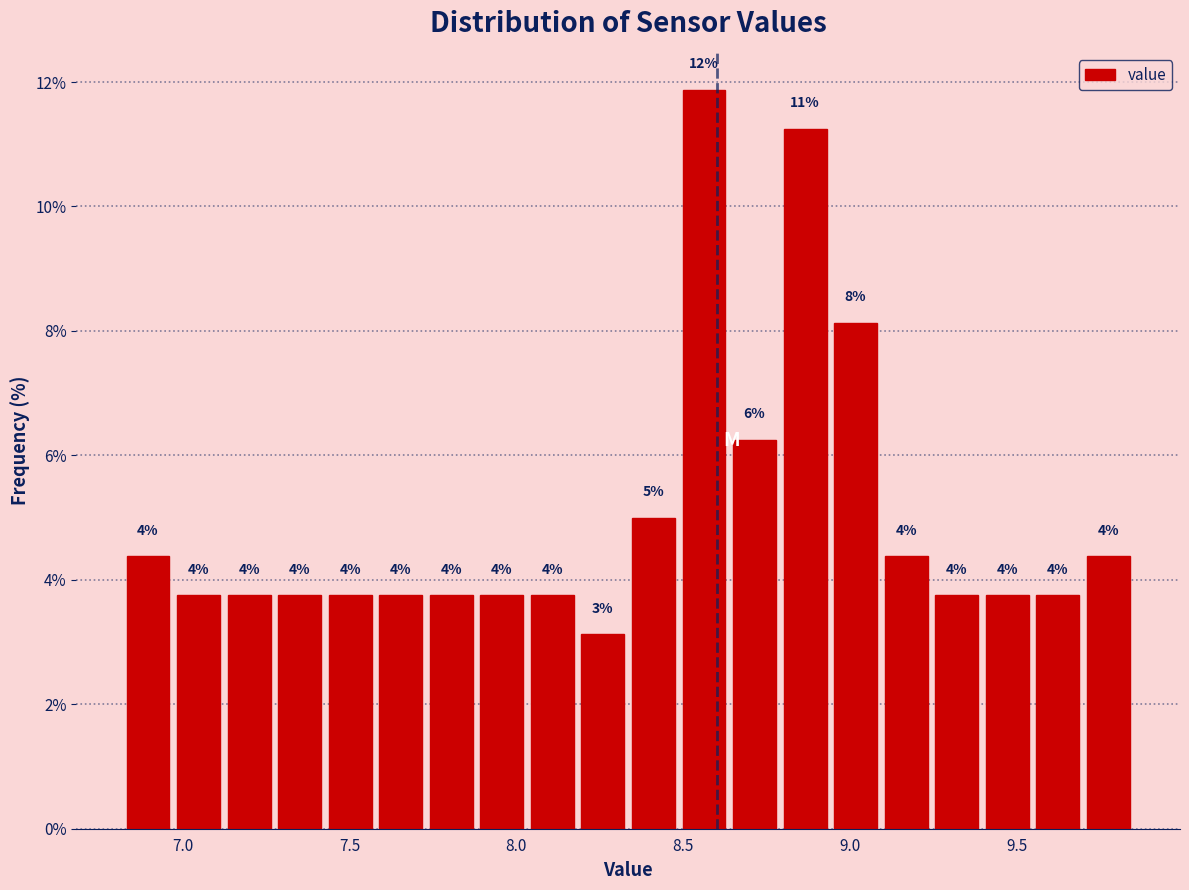

Around what value on the x-axis is the tallest bar? Give the approximate position of its centre, as read against the axis.

8.55